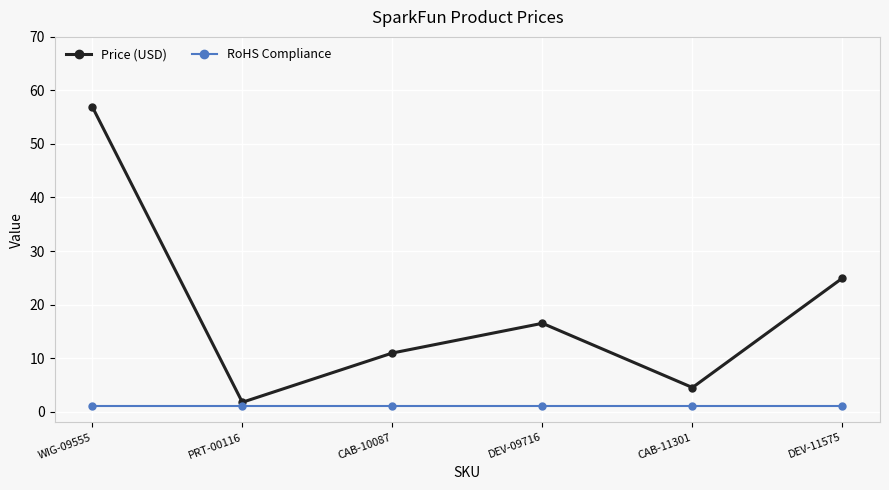

At which category does the chart reach its peak across all series?

WIG-09555